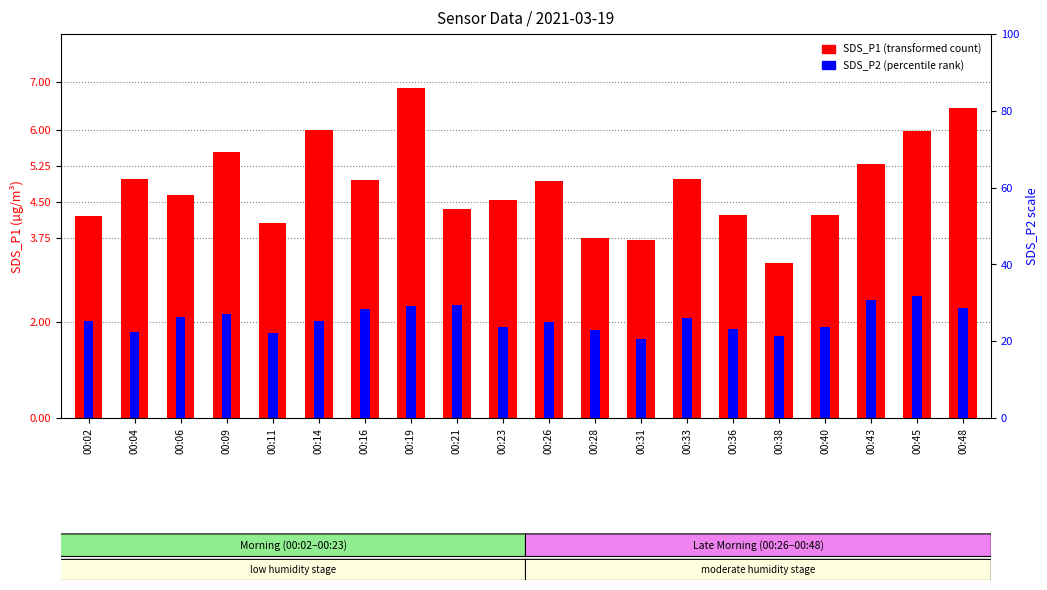

Does the chart contain stacked bars?

No